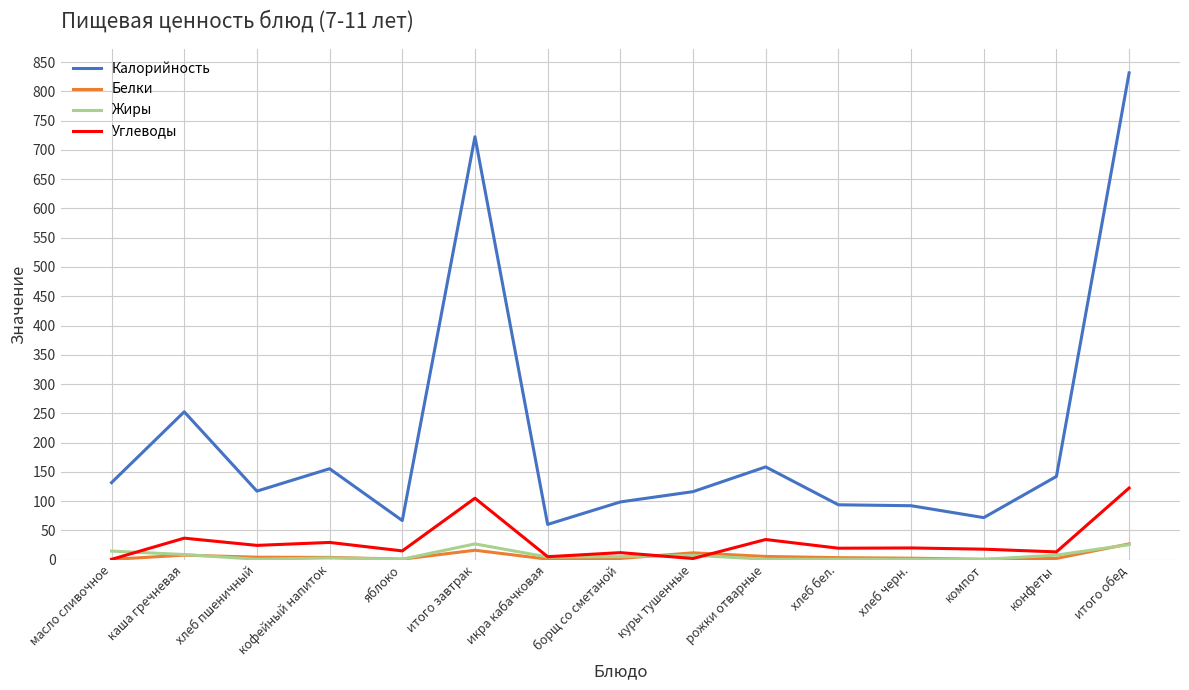

What is the minimum value for Калорийность?

60.0